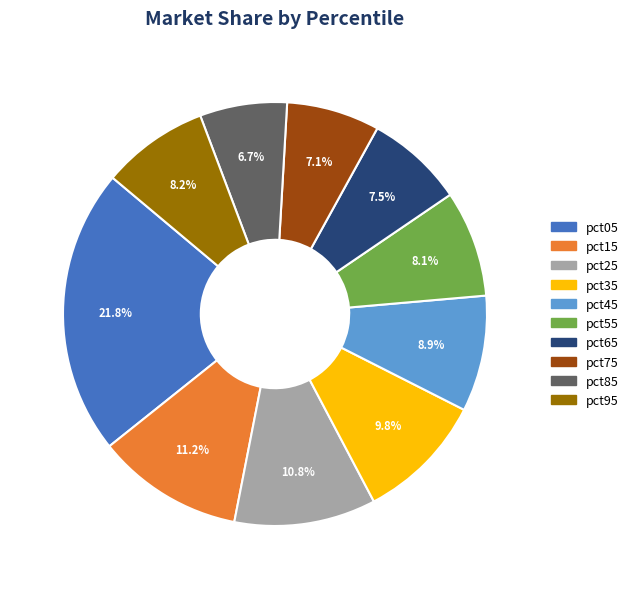

Combined, what portion of the pie is pct15 and pct25?

22.0%